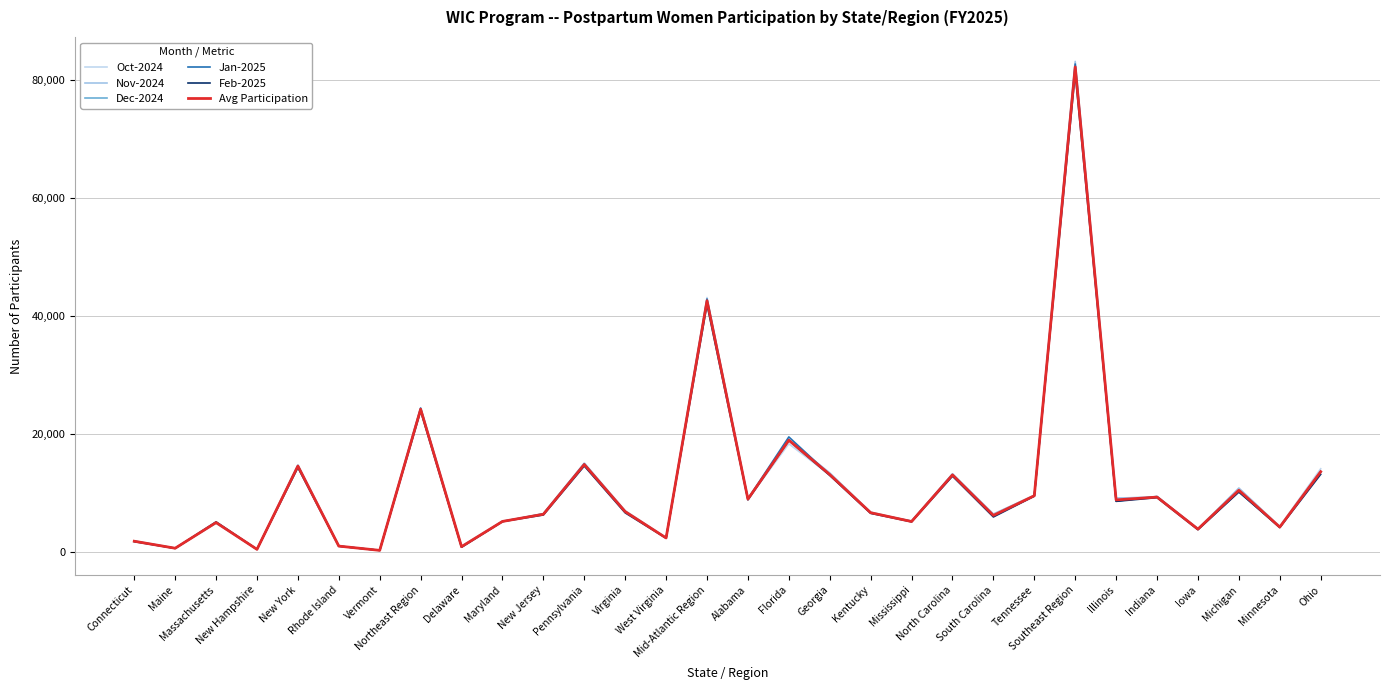

How many values in the Avg Participation series exceed 6904?

15